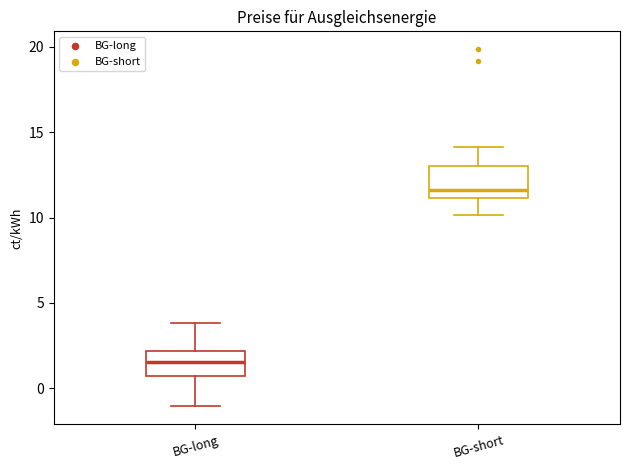

Which box has the highest median line?

BG-short